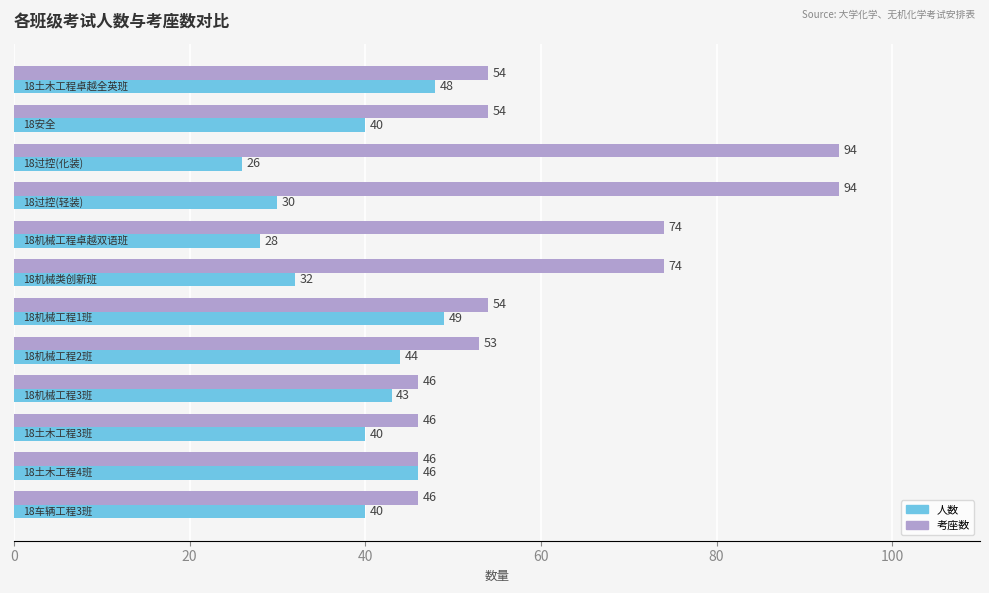

At how many categories does at least one series exceed 56?

4